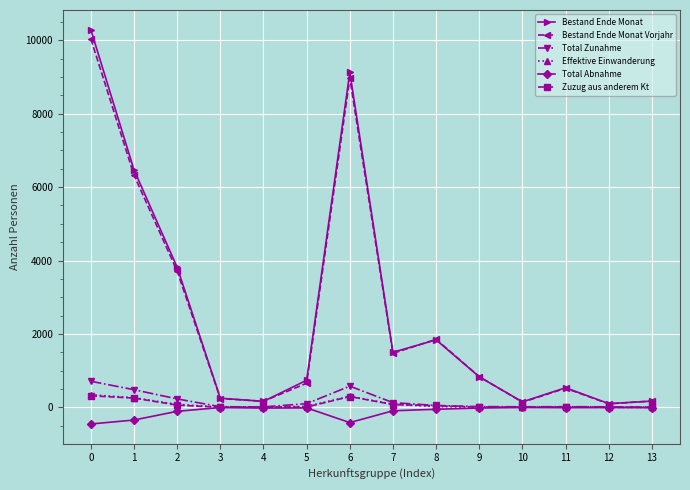

True or false: Bestand Ende Monat and Total Abnahme cross at least once.

False